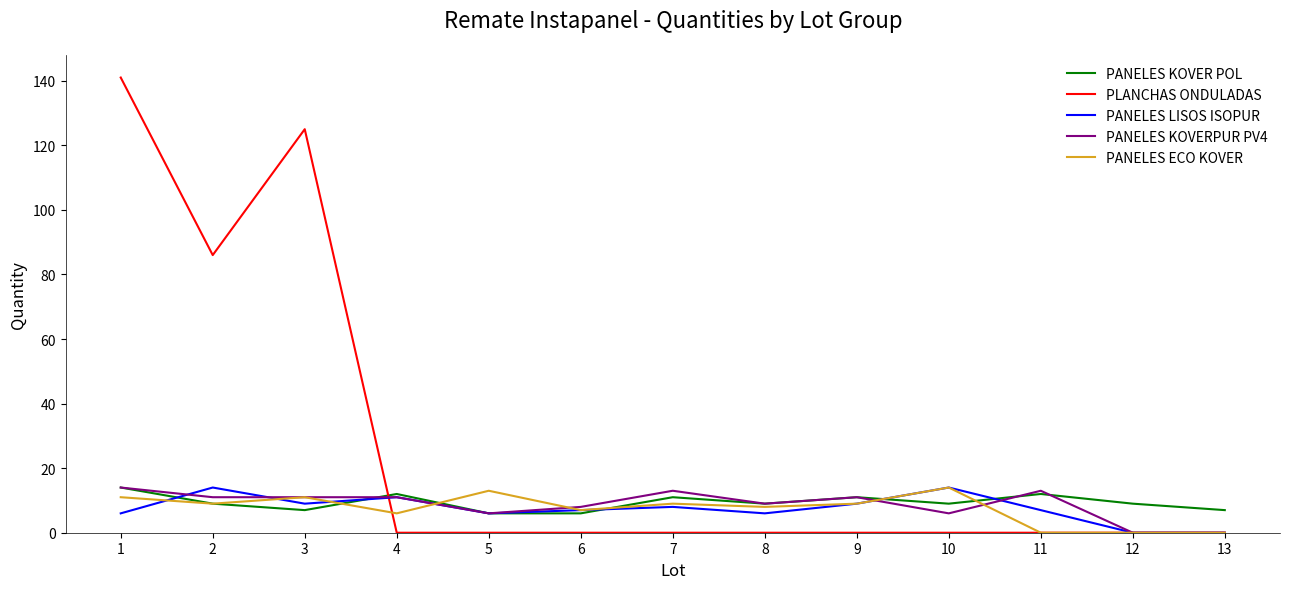

The value of PANELES LISOS ISOPUR at 13 is 0. True or false?

True